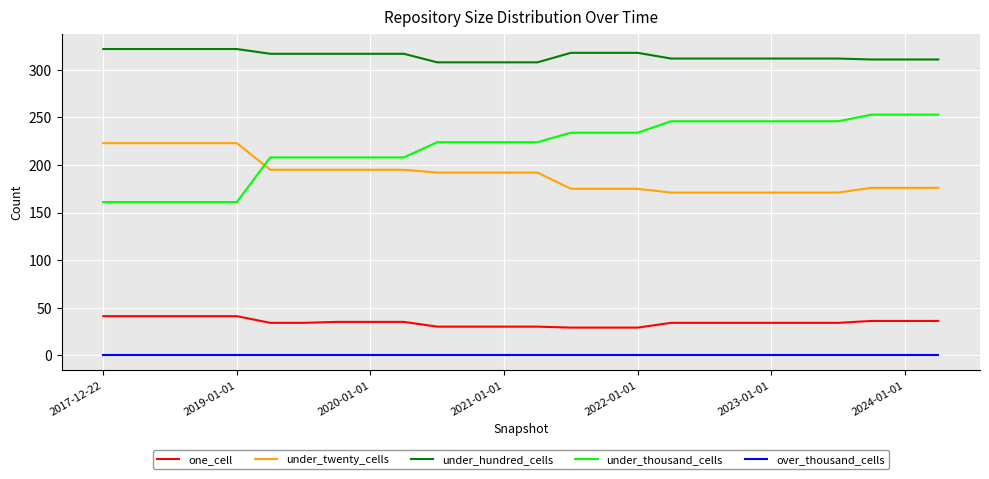

Which series has the largest range (max minus min)?

under_thousand_cells